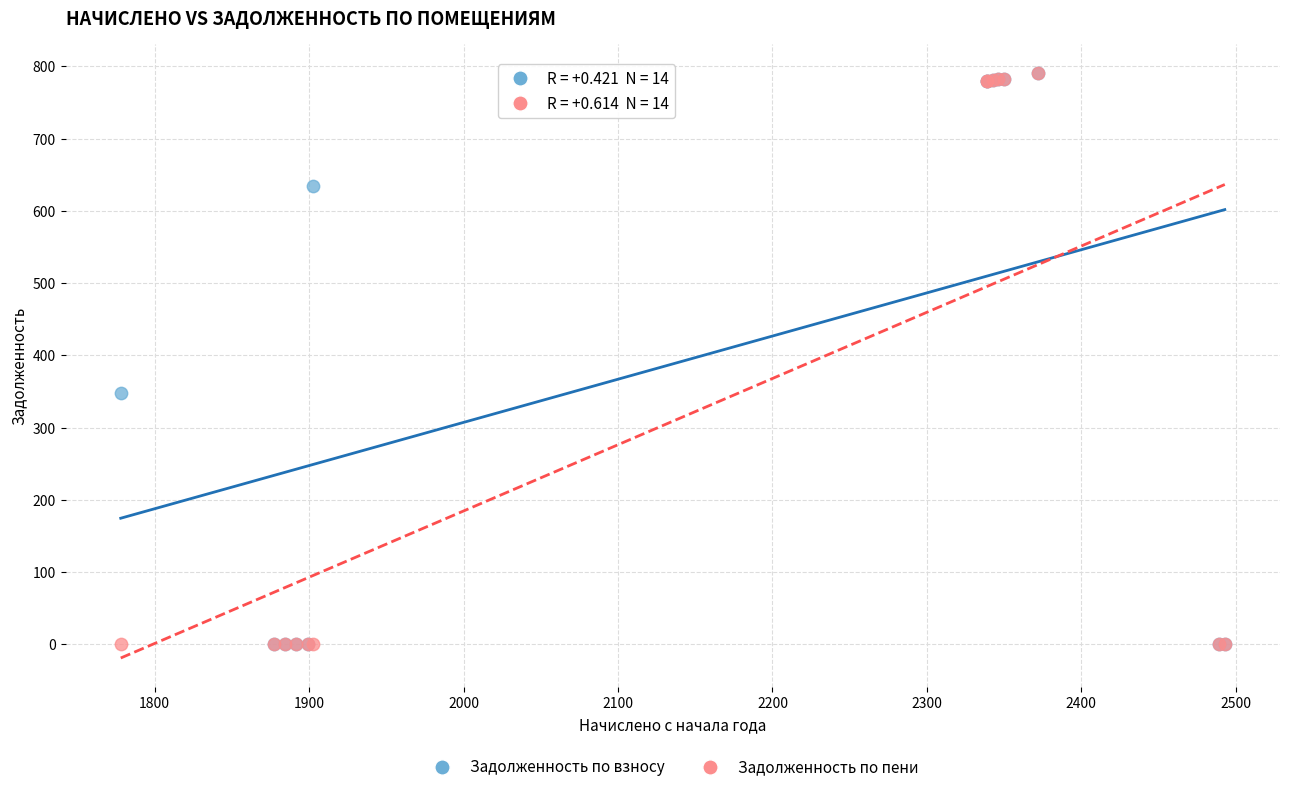

In the Задолженность по взносу series, what Y value is closest to 395?

347.2